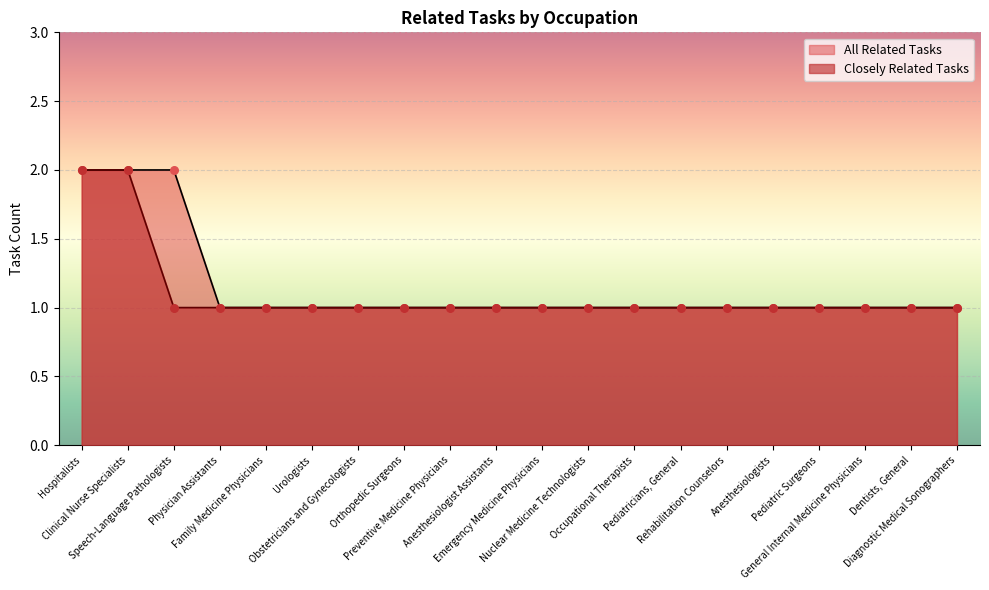

Is the value of All Related Tasks at Pediatricians, General greater than the value of Closely Related Tasks at Family Medicine Physicians?

No